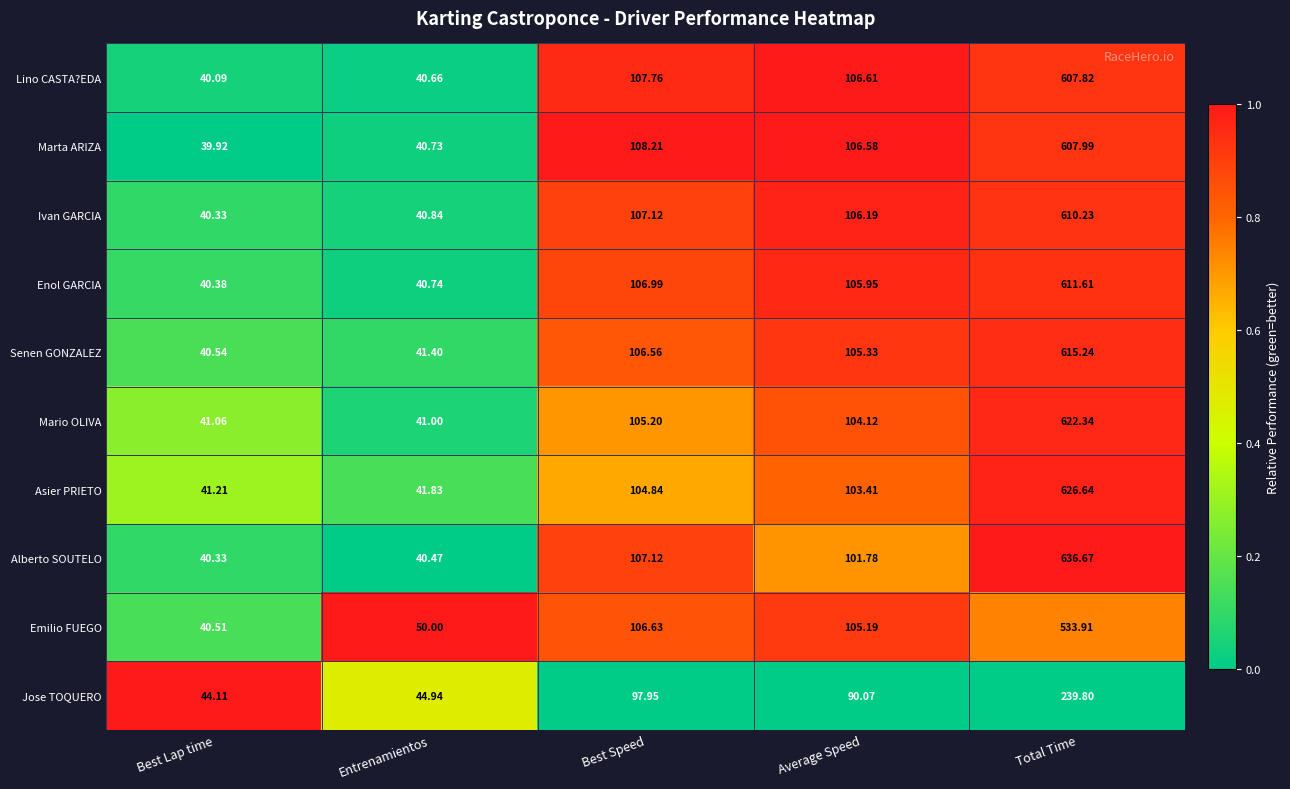

Is the value of Lino CASTA?EDA at Best Lap time greater than the value of Ivan GARCIA at Total Time?

No